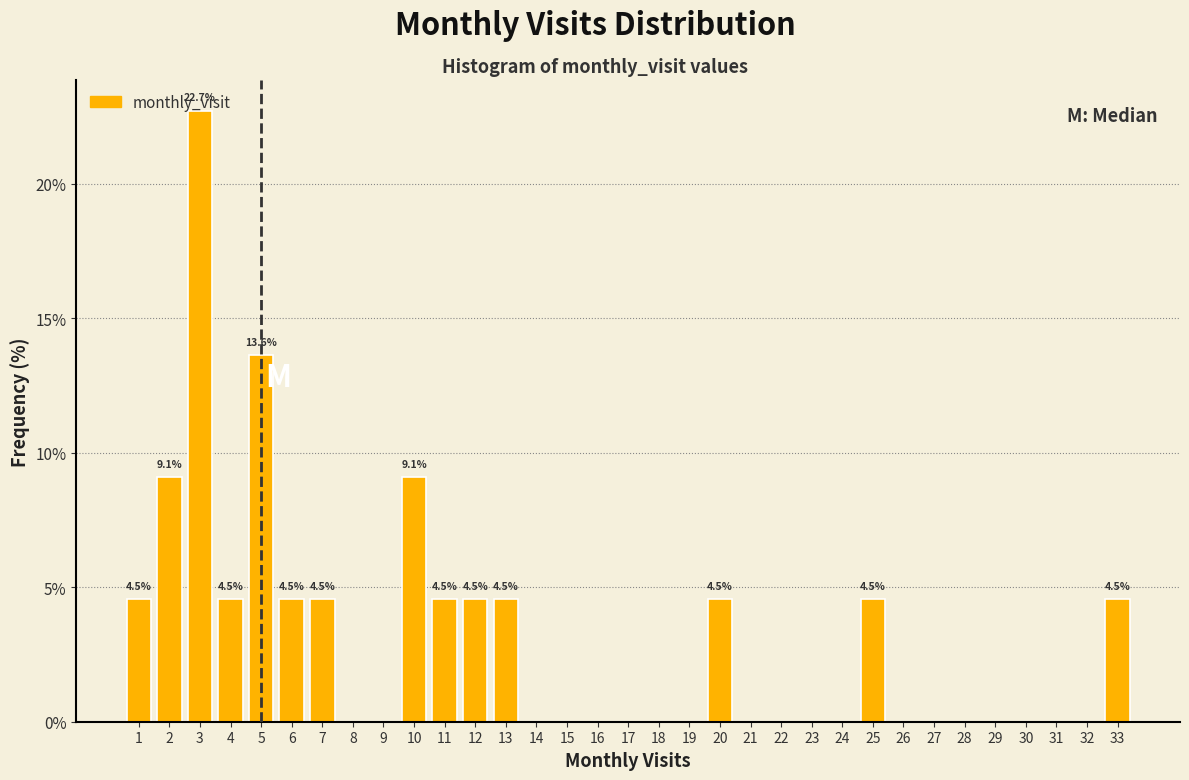

Over which range of the x-axis is the bar tallest?

2.5 to 3.5